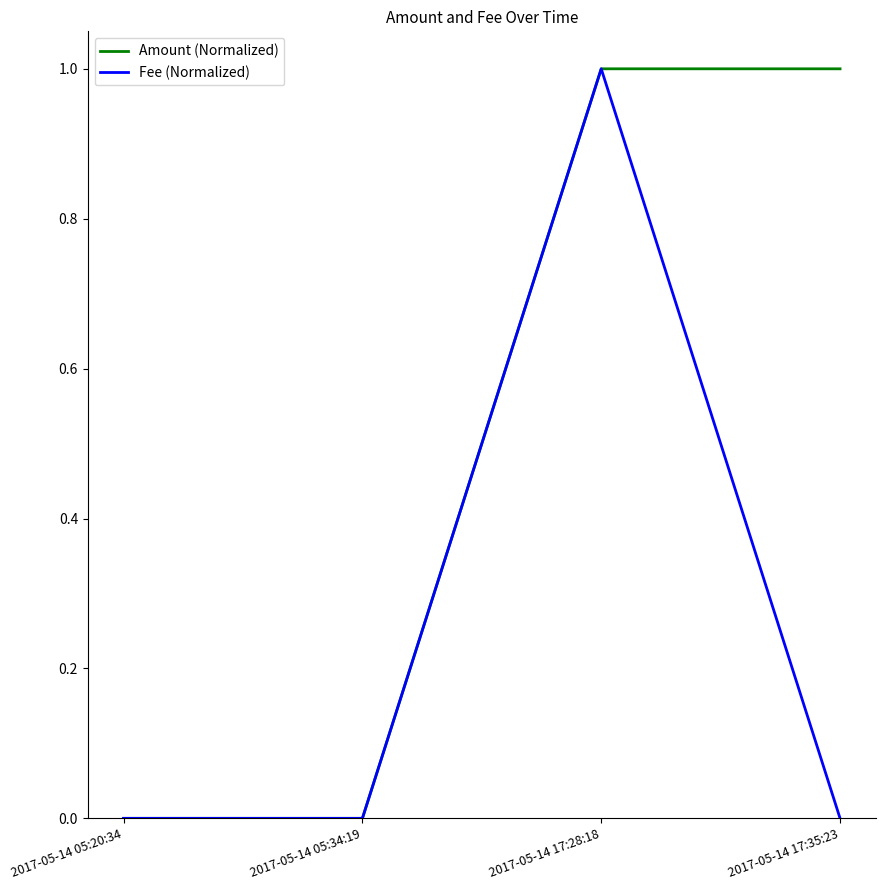

What position from the left is 2017-05-14 17:35:23?

4